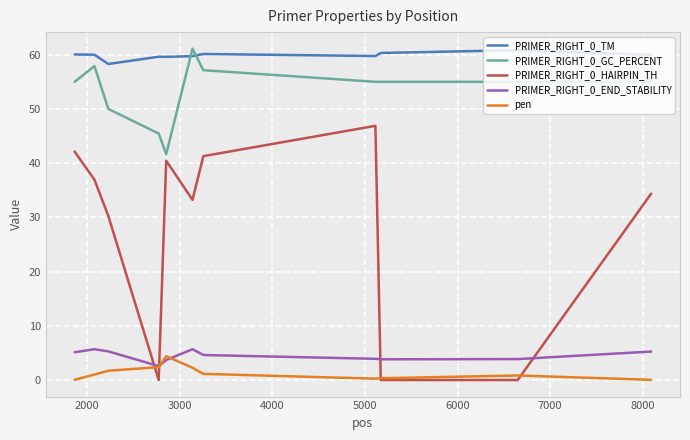

What is the maximum value for PRIMER_RIGHT_0_END_STABILITY?

5.7